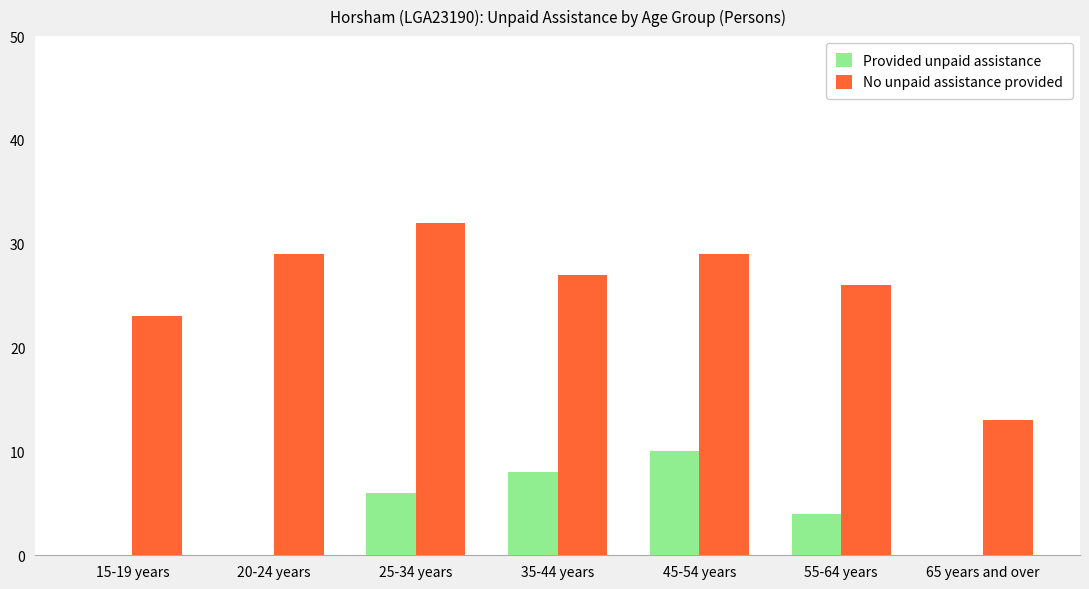

Count the number of categories in the chart.

7